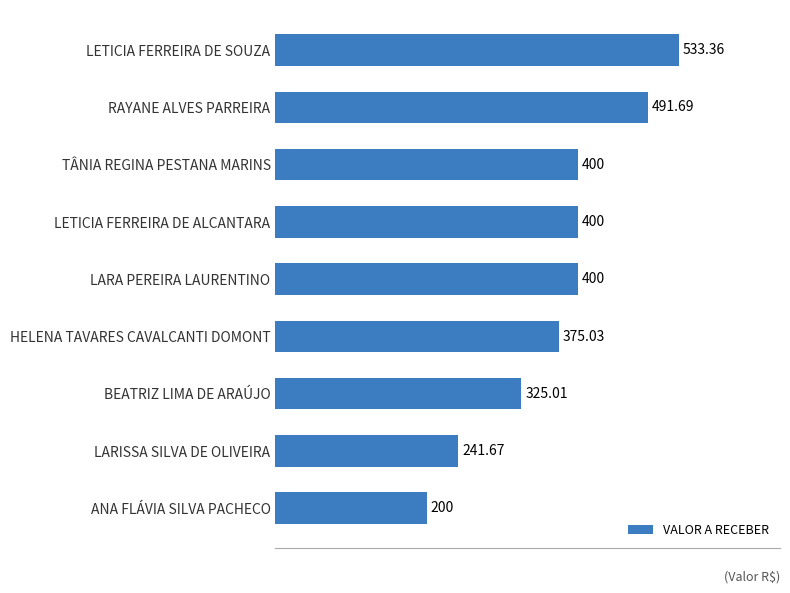

Where is the data nearest to the value 366?

HELENA TAVARES CAVALCANTI DOMONT